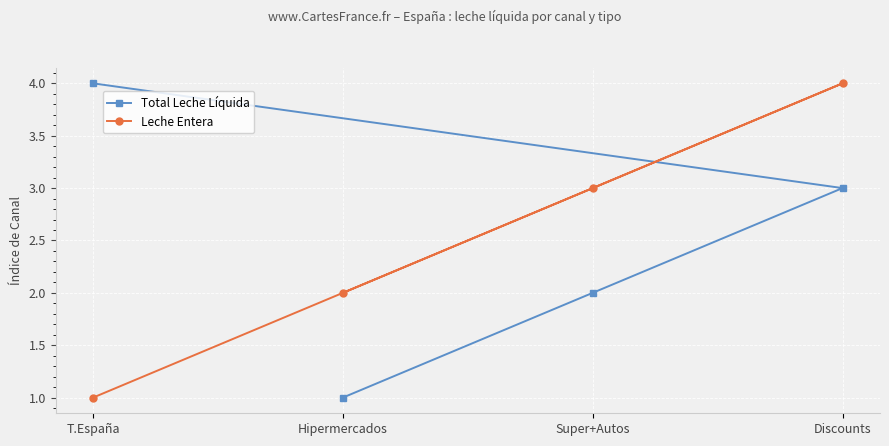

Reading right to left, list all the values displayed in this chart.

Total Leche Líquida: Discounts=3	Super+Autos=2	Hipermercados=1	T.España=4
Leche Entera: Discounts=4	Super+Autos=3	Hipermercados=2	T.España=1